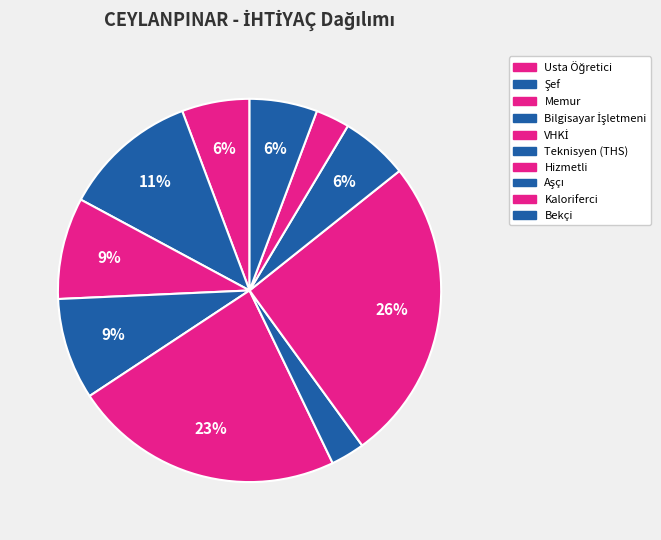

Does Memur account for over 50% of the chart?

No